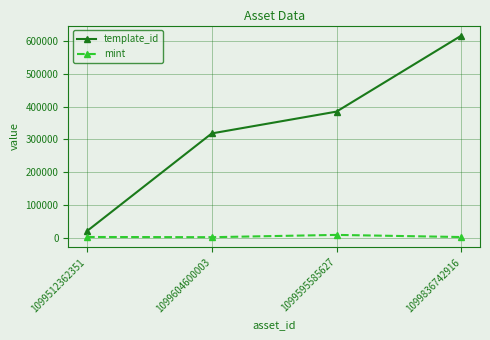

True or false: template_id has a value of 617504 at 1099836742916.

True